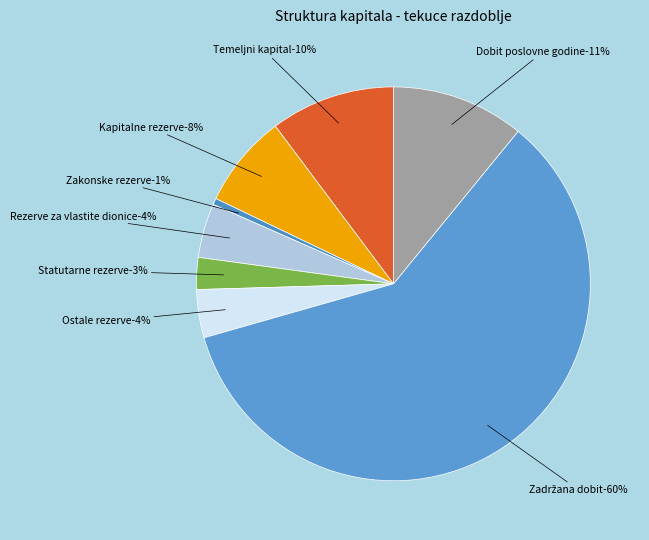

What portion of the pie excludes Rezerve za vlastite dionice?

95.5%